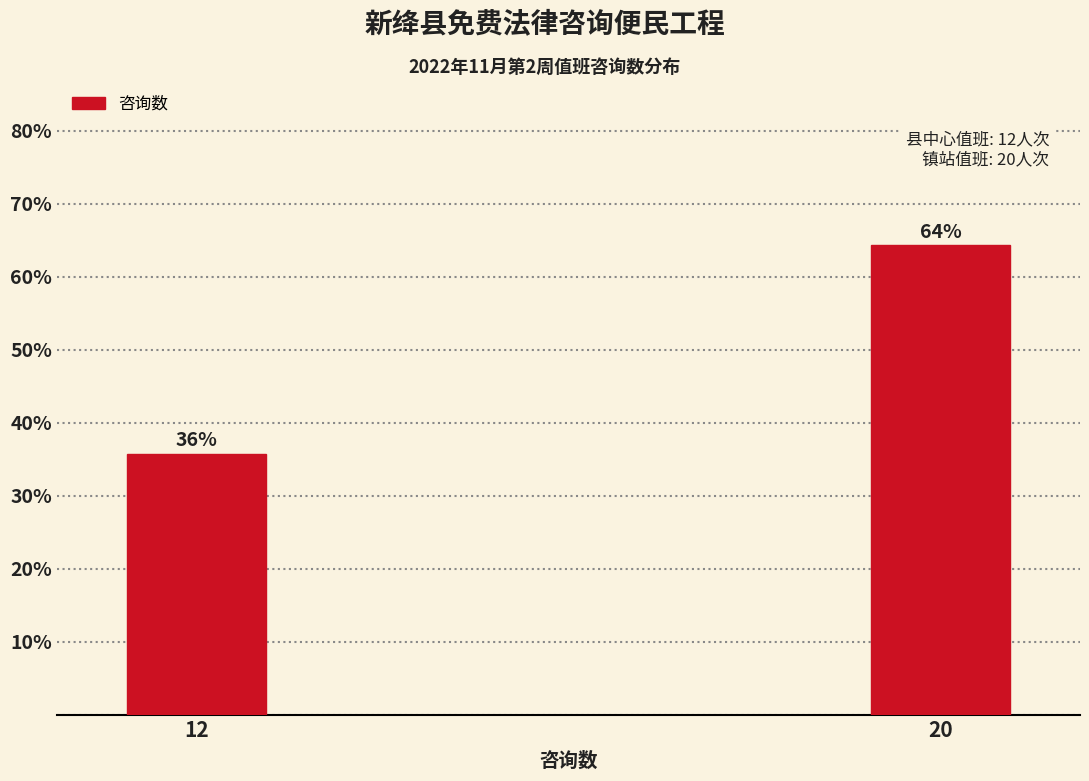

Rank the categories by value from lowest to highest.

12, 20